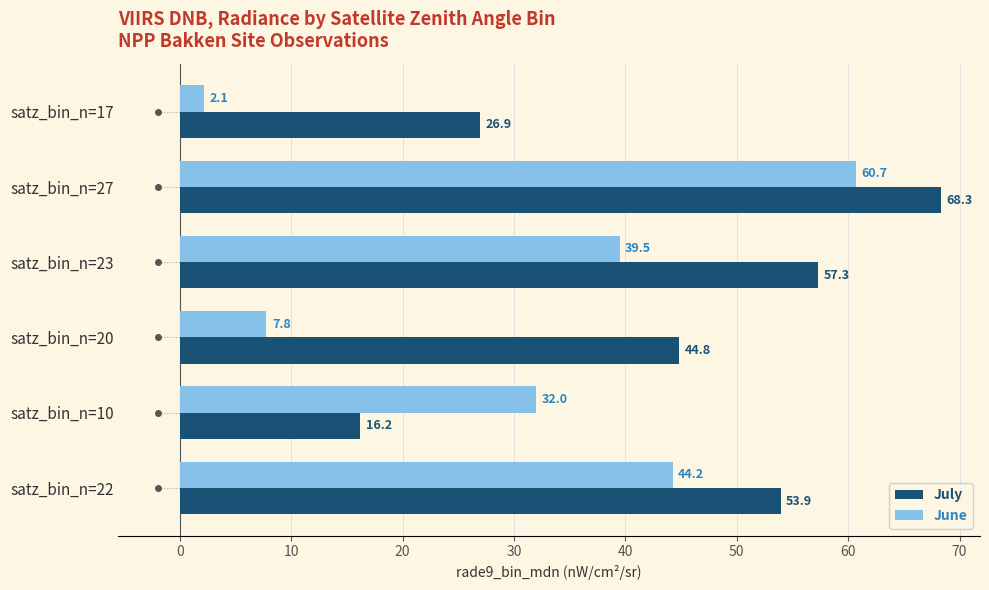

At how many categories does at least one series exceed 18?

6